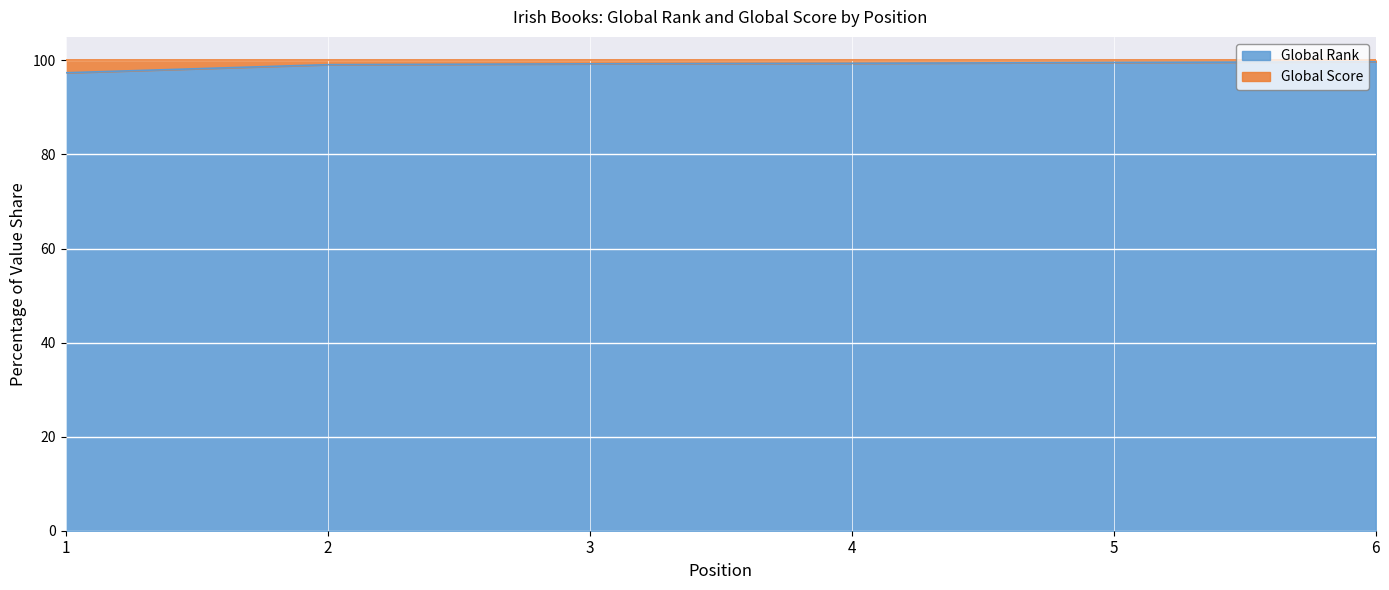

What is the value of the 6th point from the left?

99.7